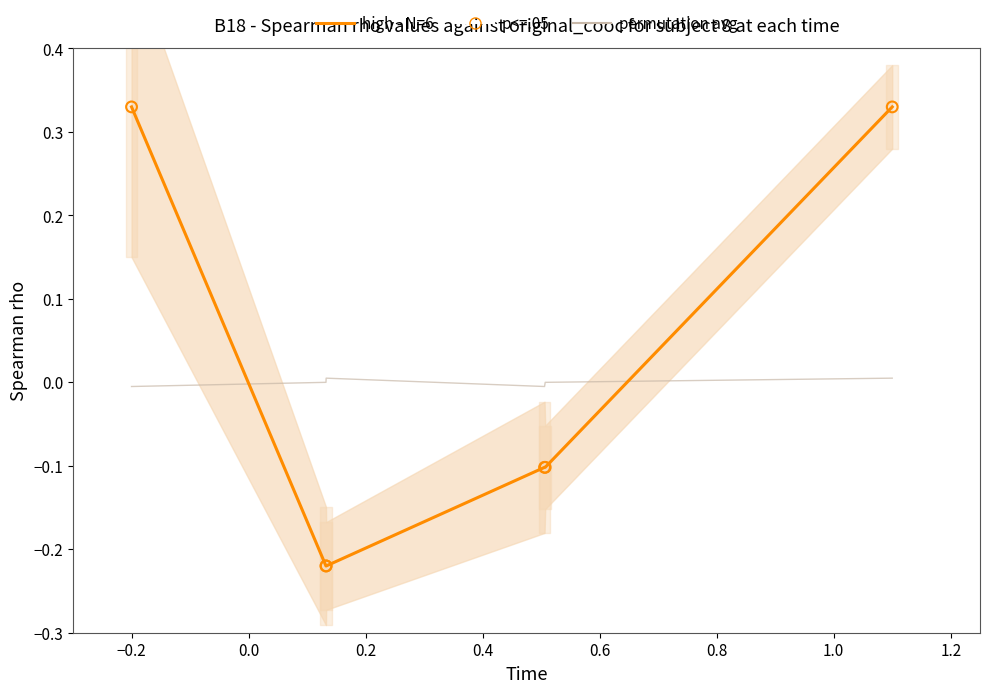

Which series has the largest total across all categories?

high - N=6